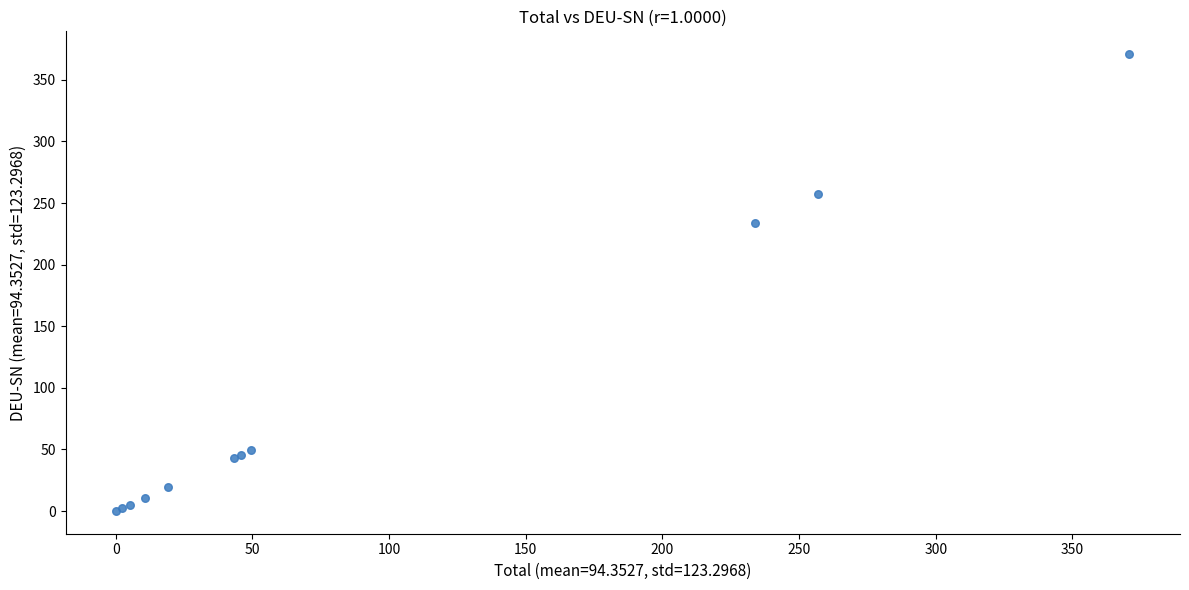

What Y value in the scatter plot is closest to 185?

233.8